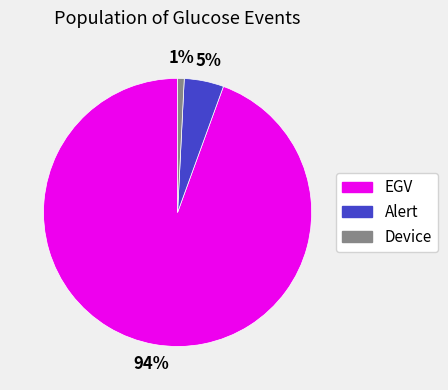

Combined, do EGV and Alert account for over 50%?

Yes